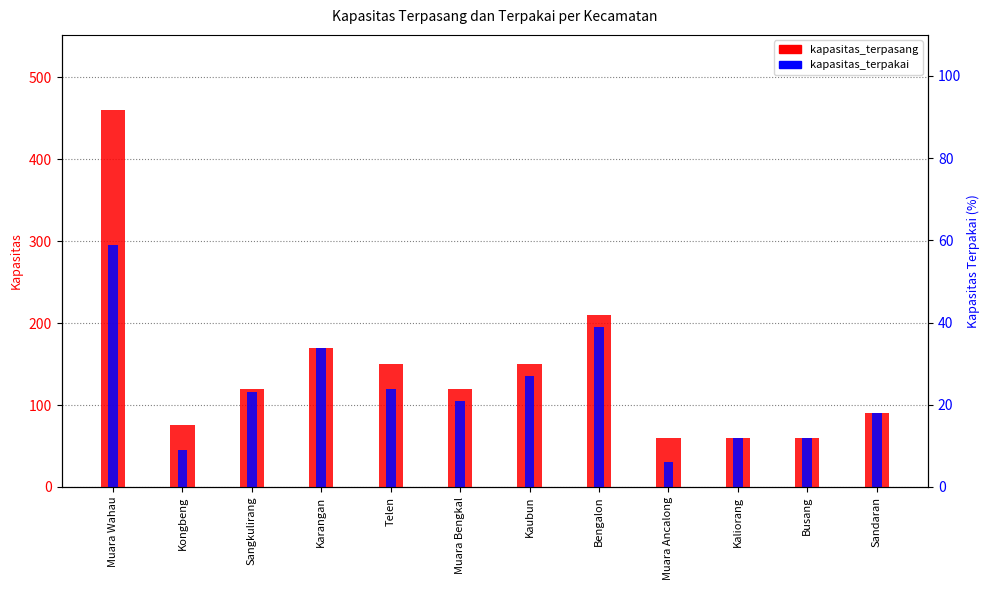

What value does the kapasitas_terpasang series have at Kaubun, to the nearest 50?

150